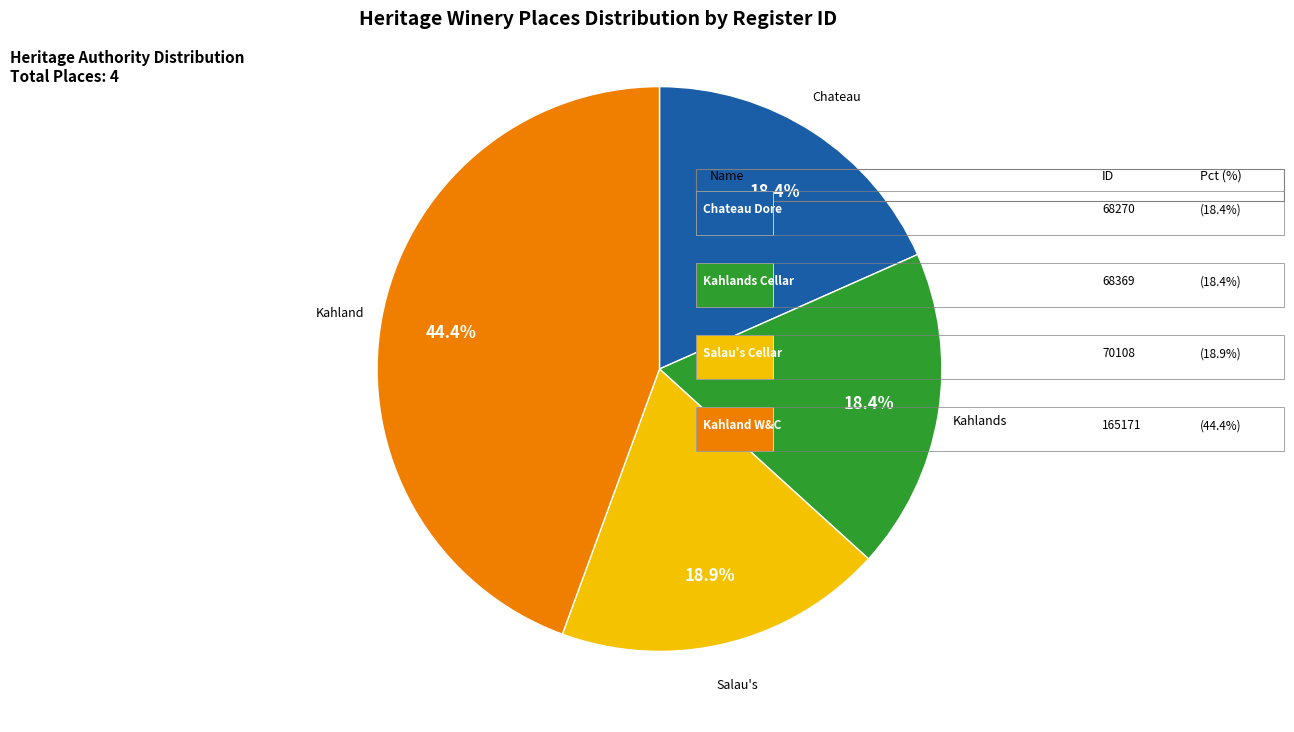

Is there any slice that represents more than half of the pie?

No